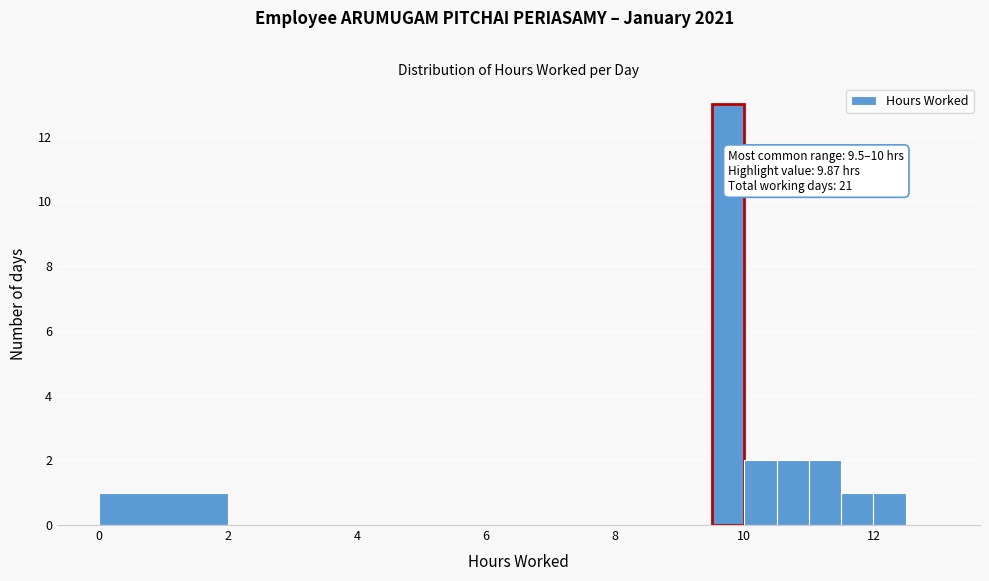

Around what value on the x-axis is the tallest bar? Give the approximate position of its centre, as read against the axis.

9.8